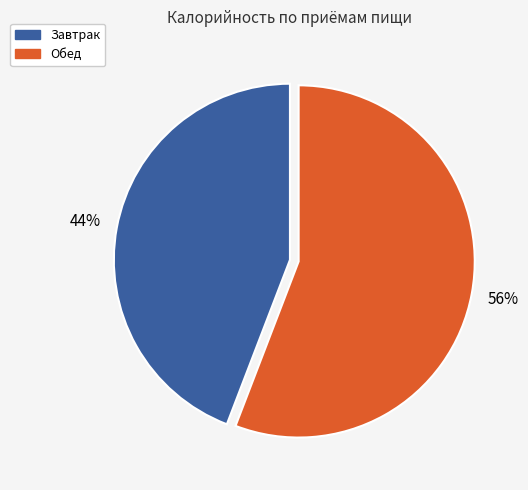

Rank the categories by value from lowest to highest.

Завтрак, Обед